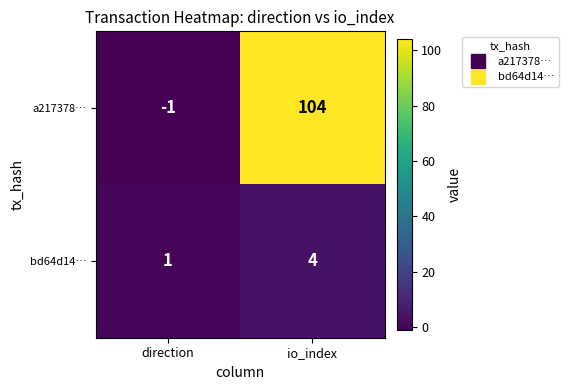

What is the maximum value for bd64d14…?

4